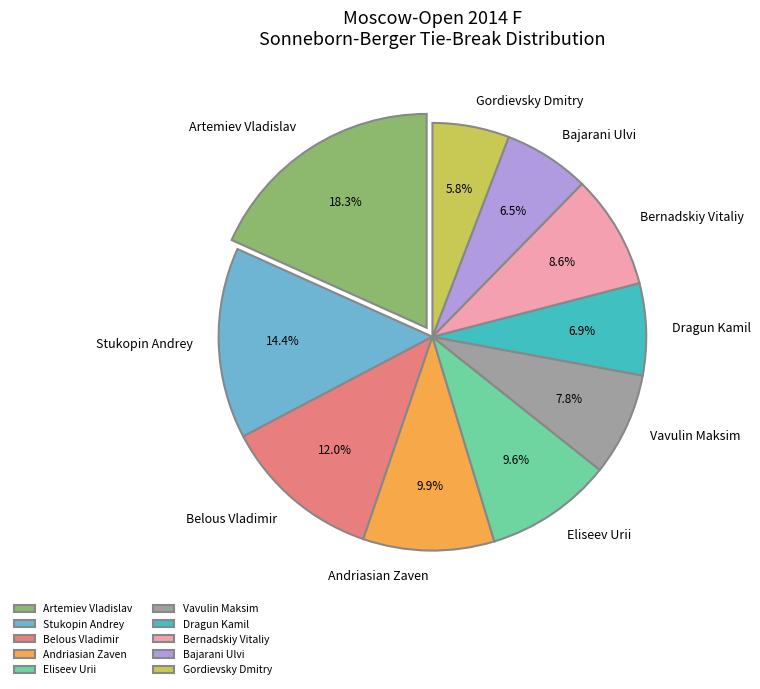

Does Andriasian Zaven account for over 50% of the chart?

No